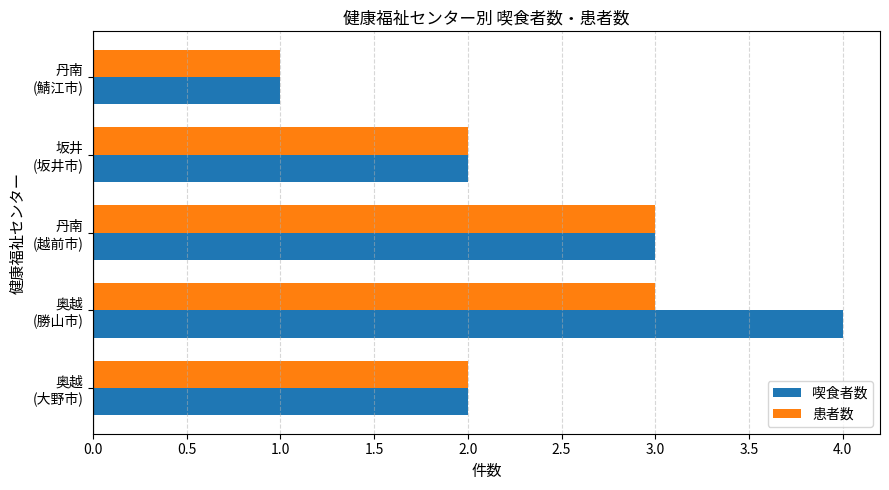

What is the maximum value for 喫食者数?

4